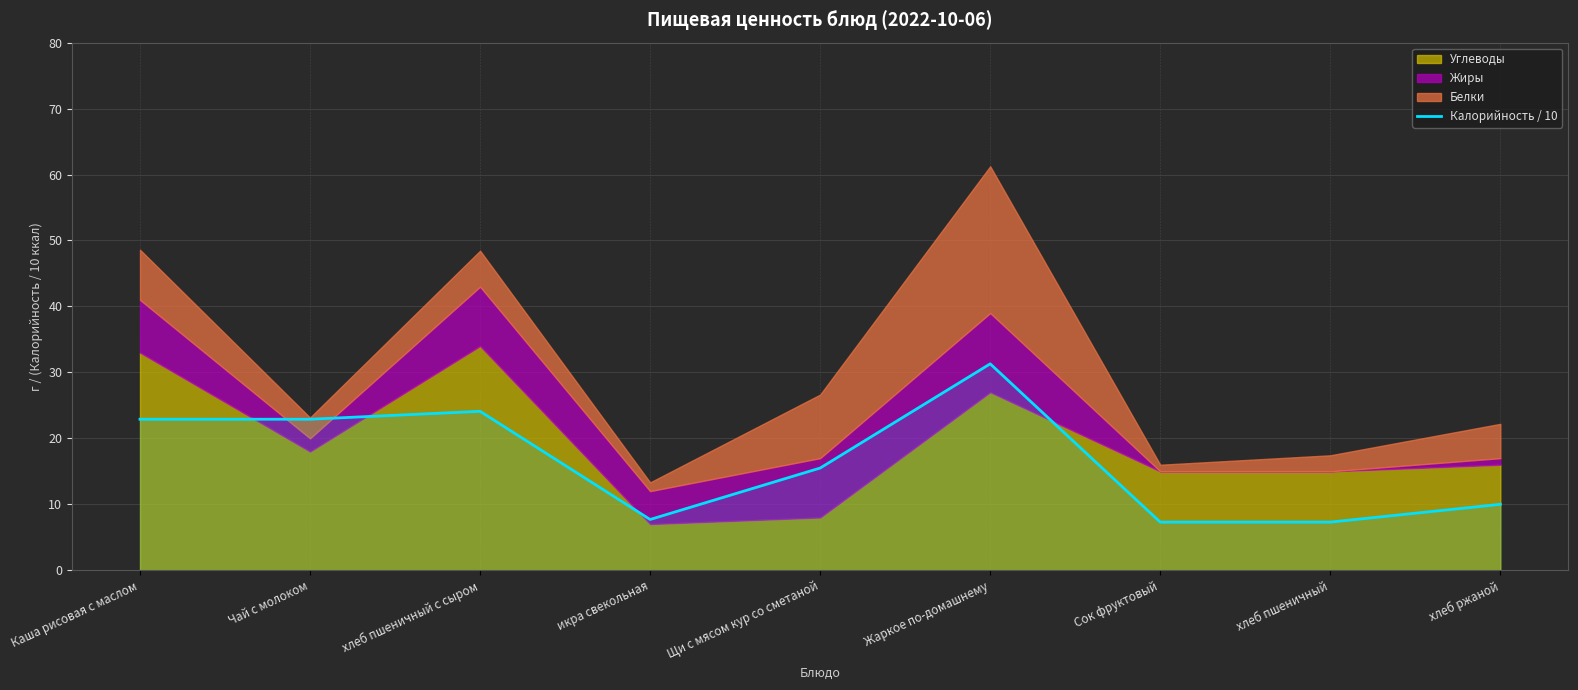

Which category has the highest value across all series?

Жаркое по-домашнему